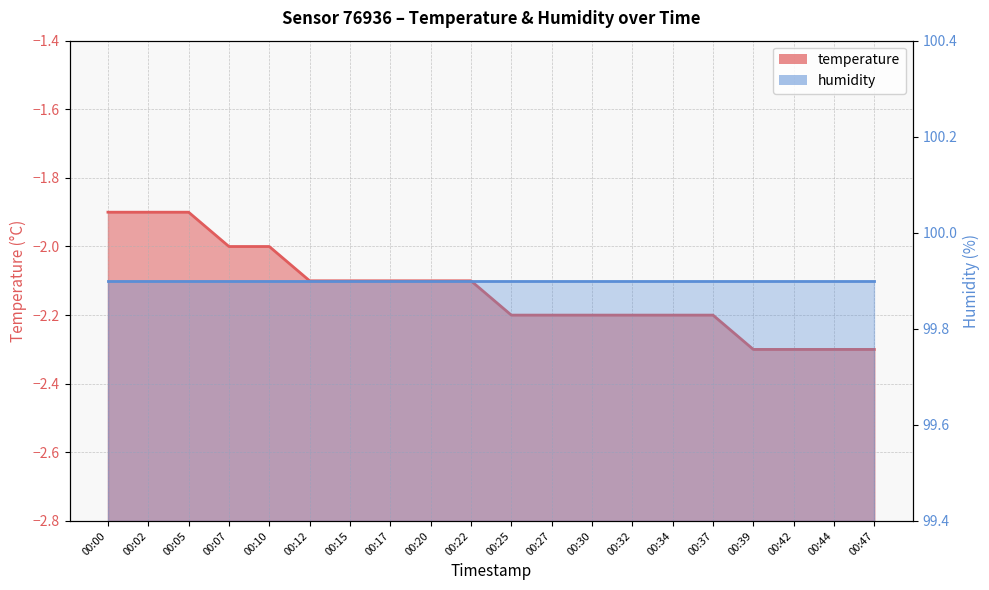

Reading right to left, transcribe all the data shown in this chart.

-2.3	-2.3	-2.3	-2.3	-2.2	-2.2	-2.2	-2.2	-2.2	-2.2	-2.1	-2.1	-2.1	-2.1	-2.1	-2.0	-2.0	-1.9	-1.9	-1.9